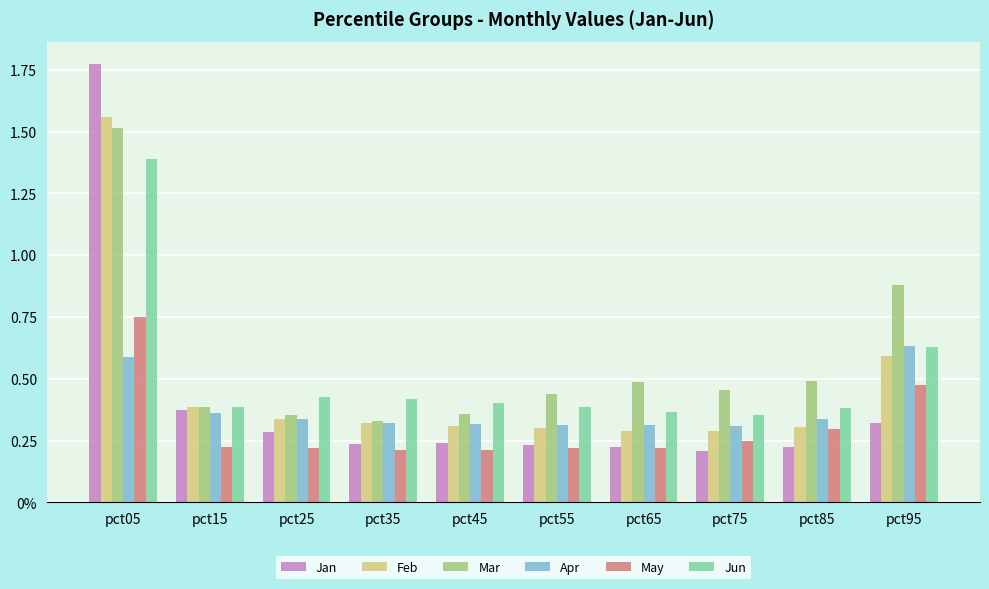

Are the bars horizontal?

No